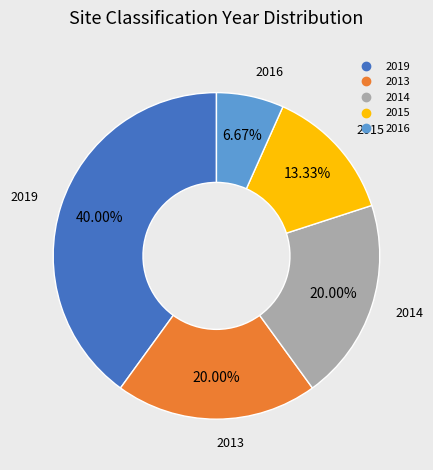

To the nearest percent, what percentage of the pie is 2015?

13%